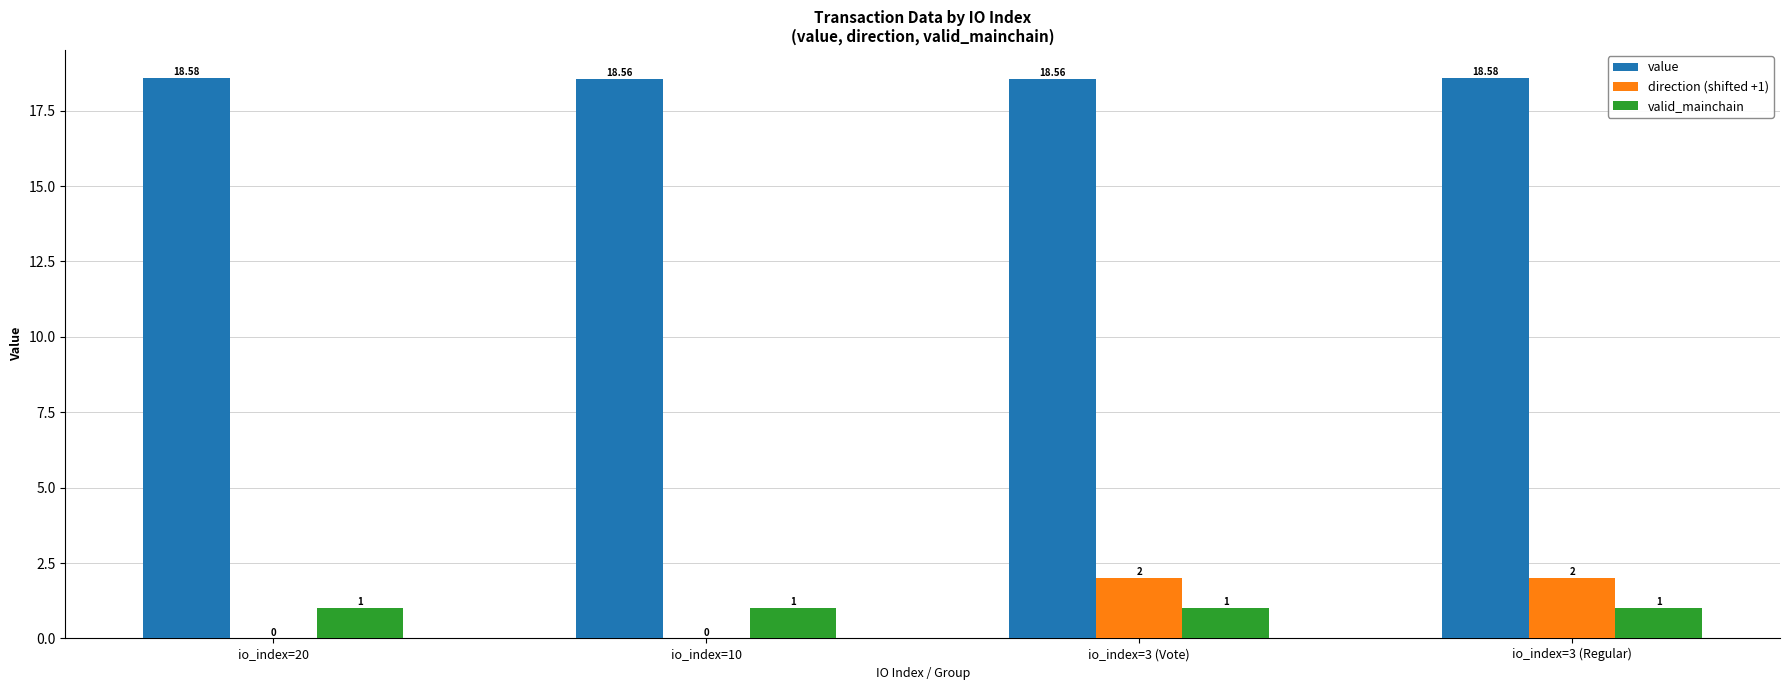

Which series changed the most between io_index=10 and io_index=3 (Vote)?

direction (shifted +1)